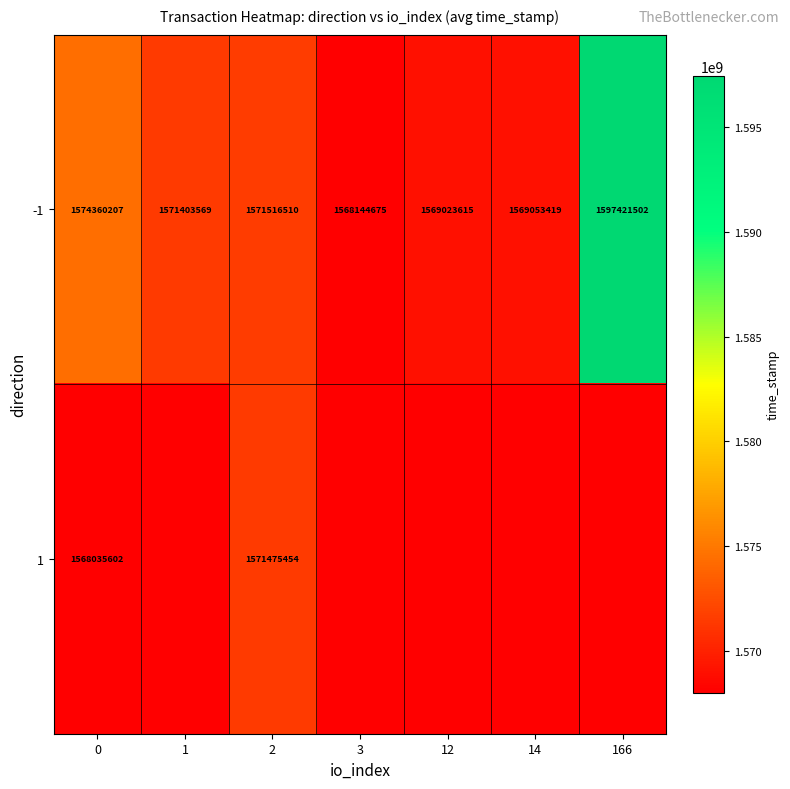

What is the difference between the second highest and minimum values in the -1 series?

6215532